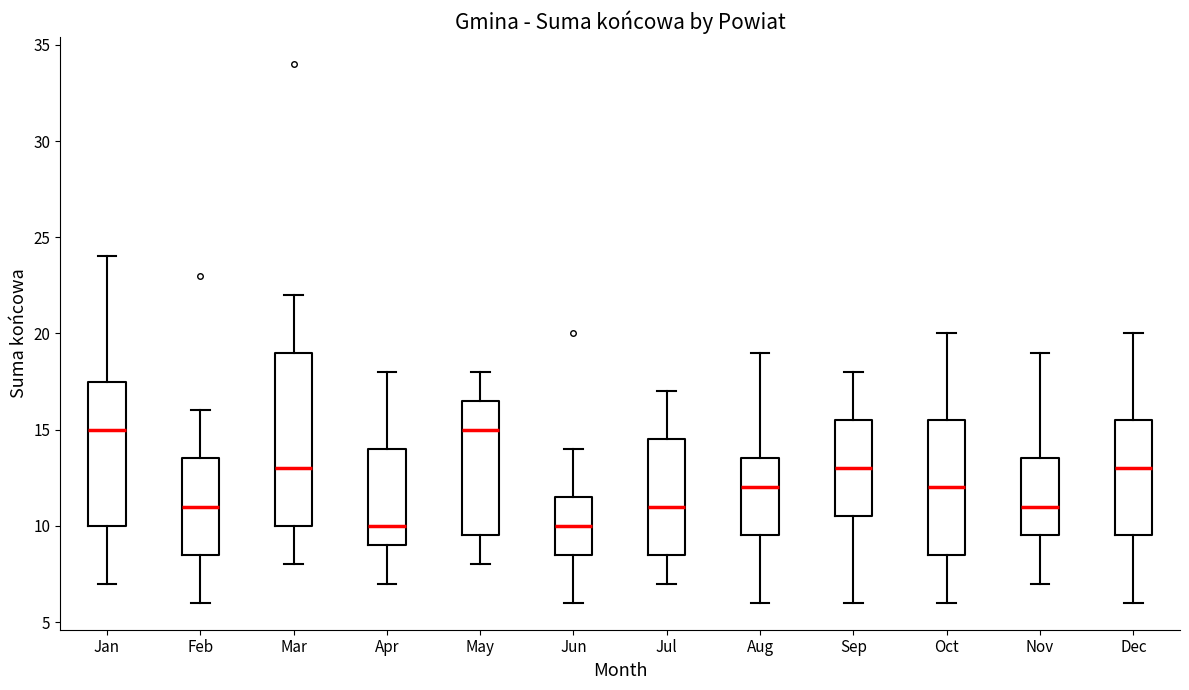

Where does the lower whisker of the box for Oct end on the y-axis? The values are not printed on the chart, so give them approximately, as read against the axis.

6.0